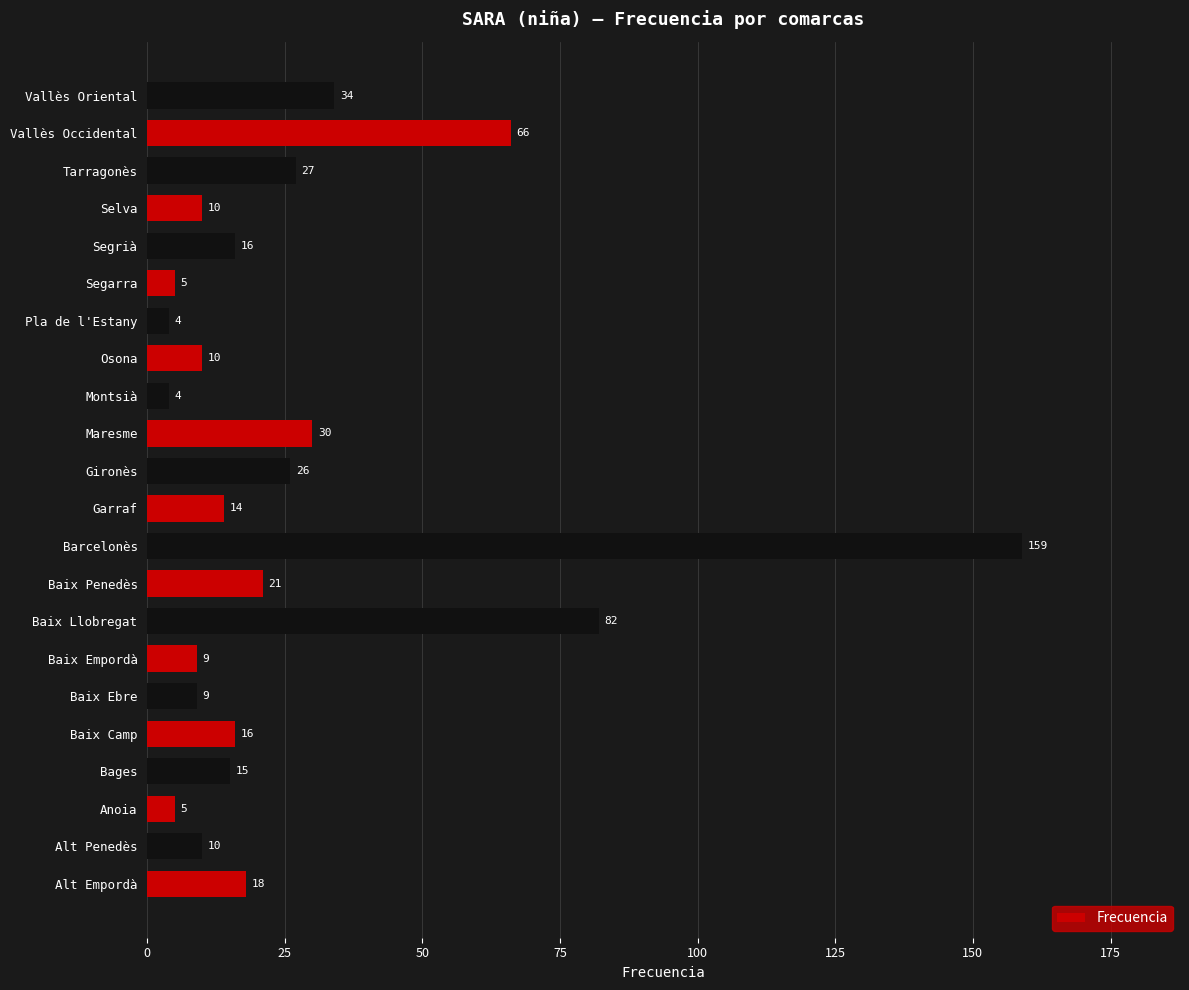

Are the bars grouped side by side (vs. stacked)?

No